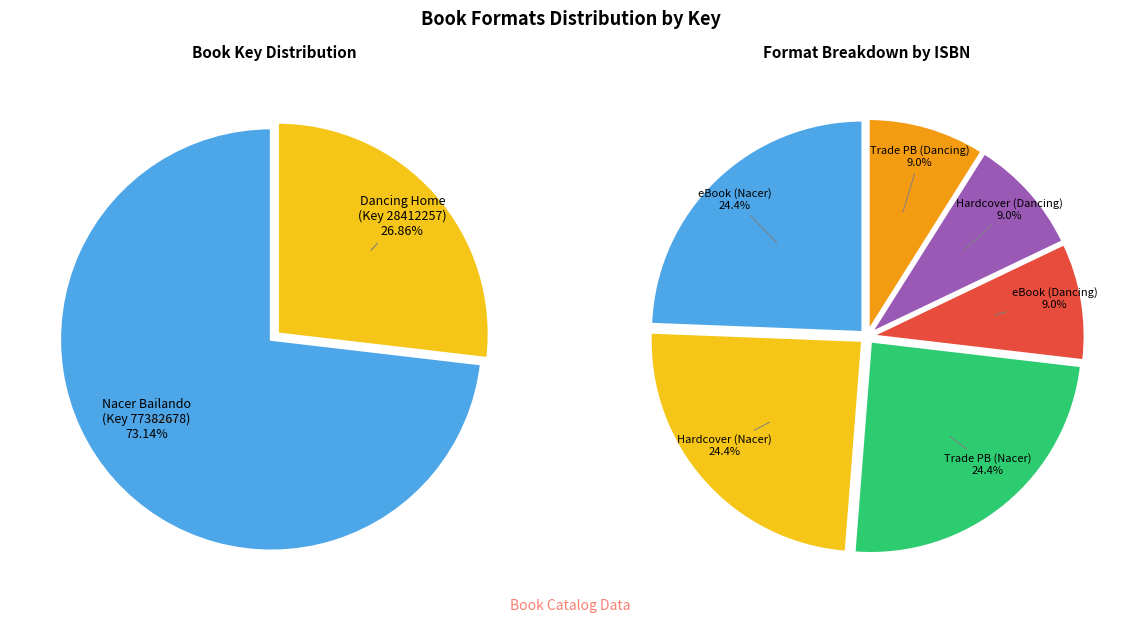

What percentage is NOT represented by 9781442423961?

91.0%